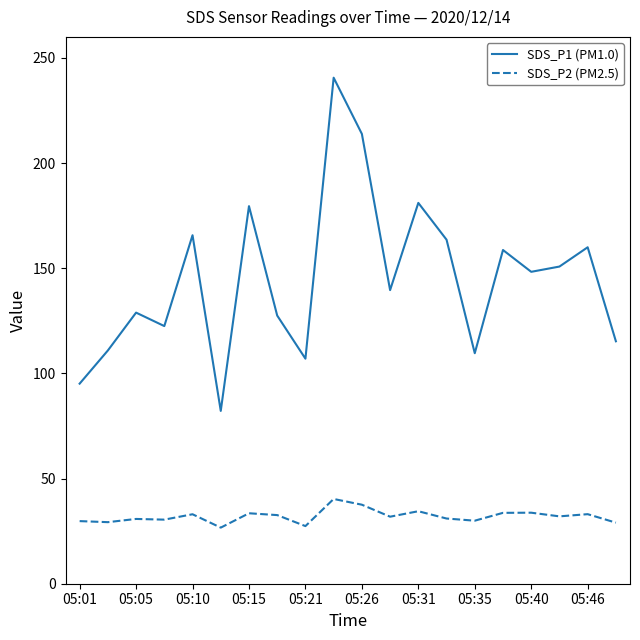

List the series in order of their overall mean, lowest first.

SDS_P2 (PM2.5), SDS_P1 (PM1.0)